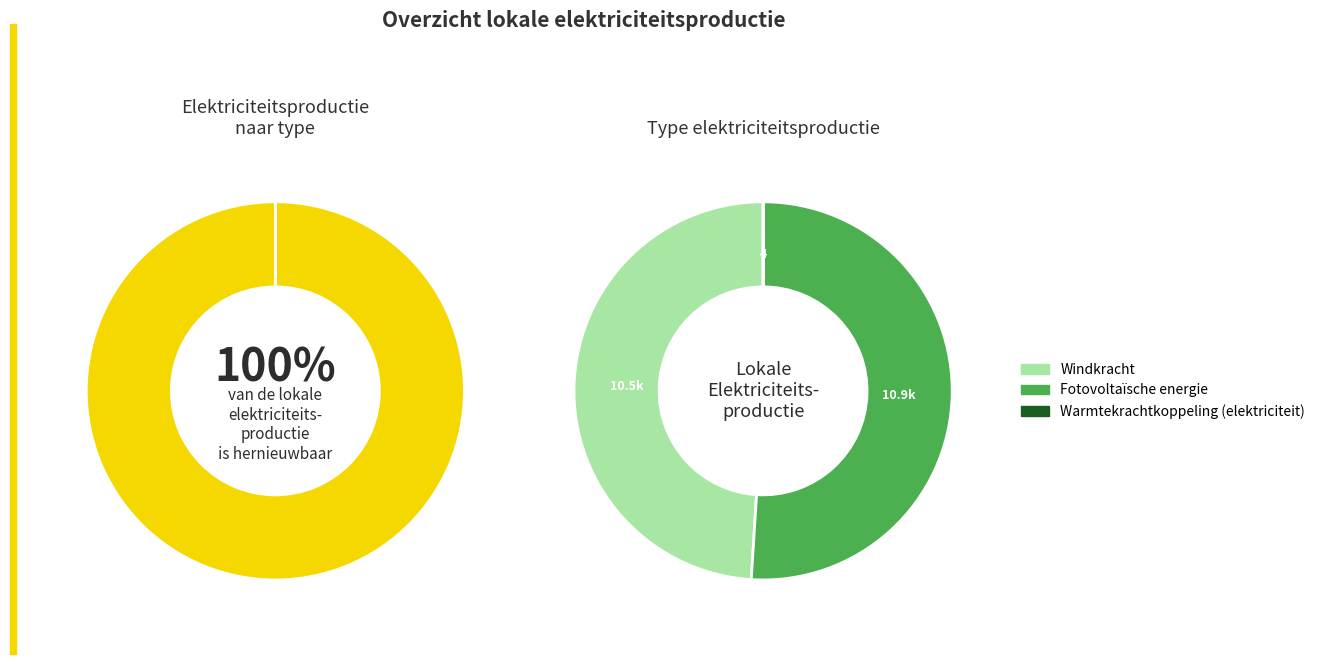

How many segments does this pie chart have?

3